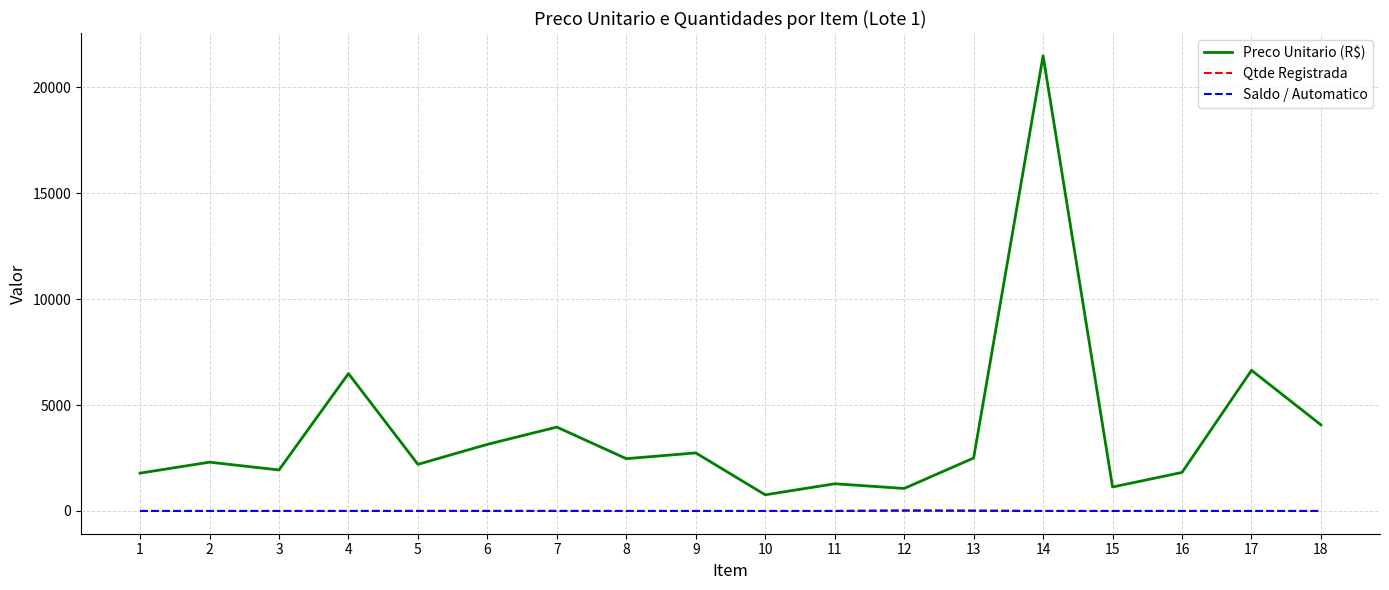

Which series has the largest range (max minus min)?

Preco Unitario (R$)